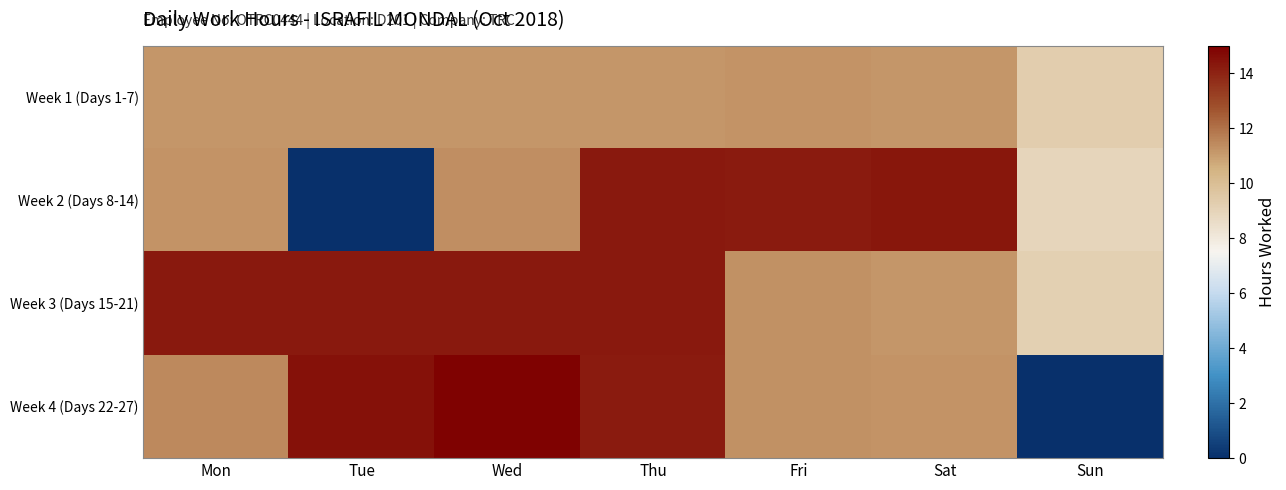

Which has a higher value, Sat or Thu?

Sat